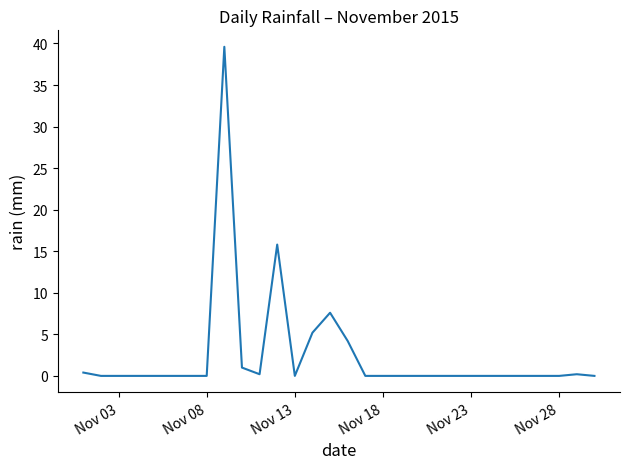

What is the maximum value shown in the chart?

39.6